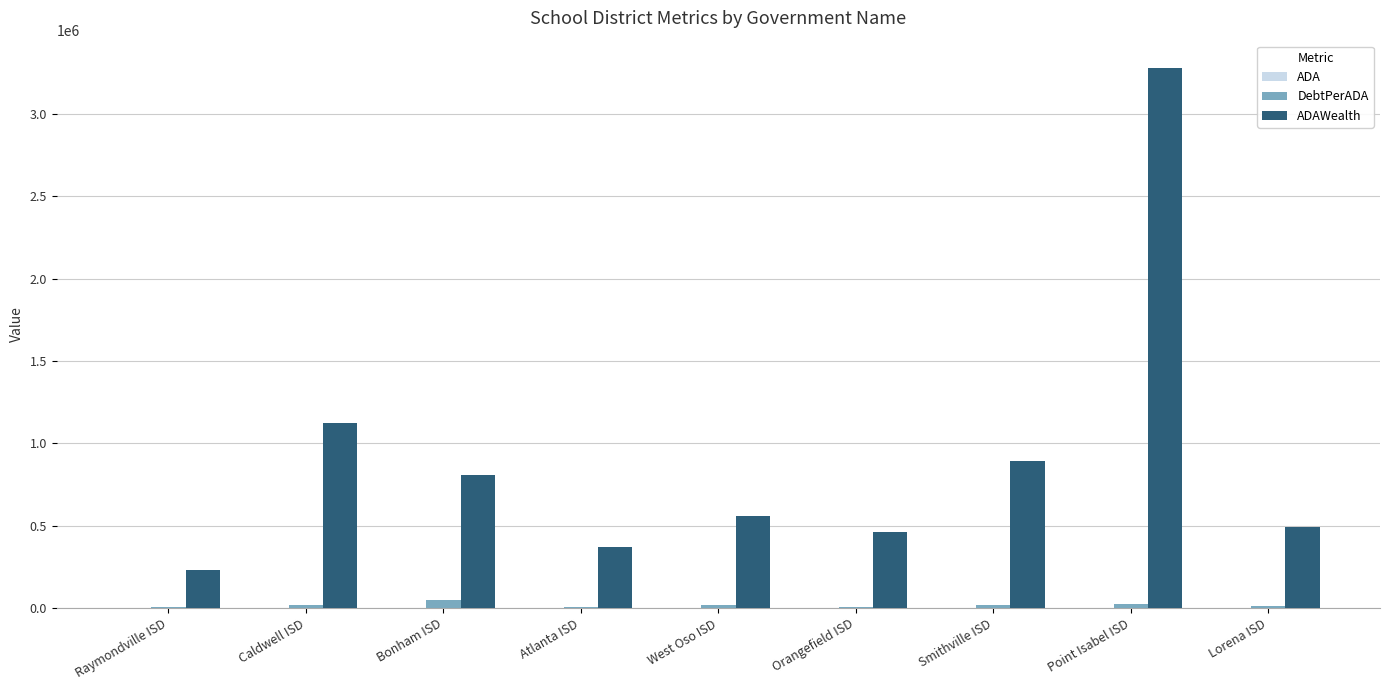

At which category is the sum across all series the highest?

Point Isabel ISD